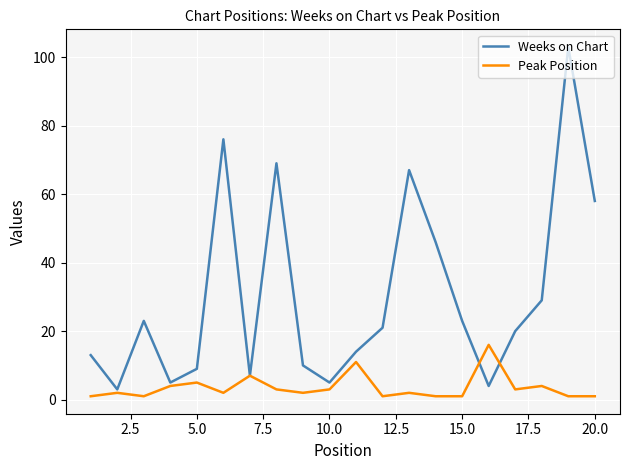

List the series in order of their overall mean, highest first.

Weeks on Chart, Peak Position